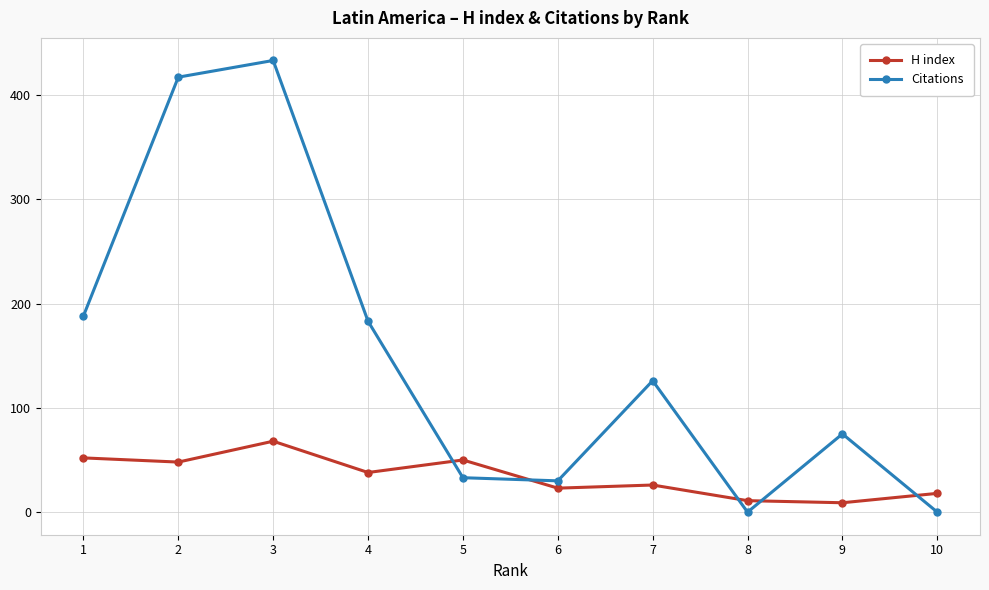

Reading left to right, what are all the values shown in this chart?

H index: 1=52	2=48	3=68	4=38	5=50	6=23	7=26	8=11	9=9	10=18
Citations: 1=188	2=417	3=433	4=183	5=33	6=30	7=126	8=0	9=75	10=0